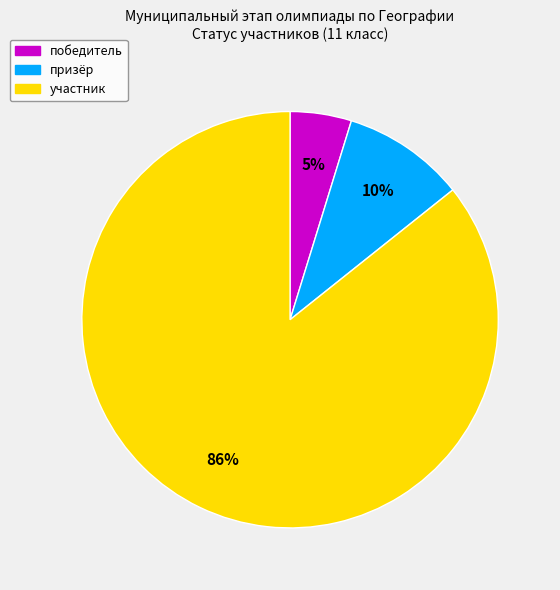

What percentage is the победитель slice, to the nearest percent?

5%